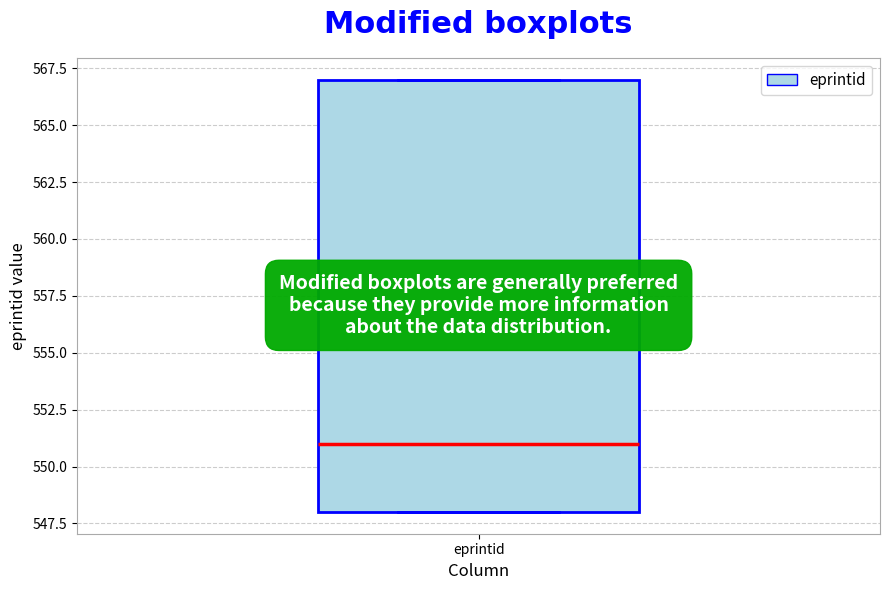

Read this box plot against the y-axis: the position of the median line, the range covered by the box, and the ends of both whiskers. The values are not printed on the chart, so give them approximately, as read against the axis.

median 551, box 548 to 567, whiskers 548 to 567